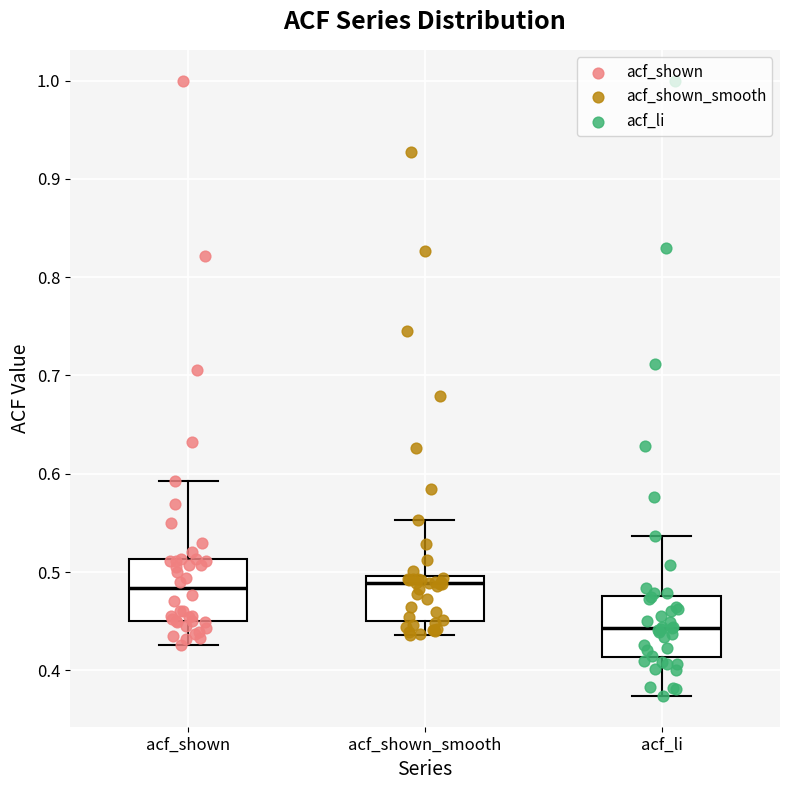

Which box has the lowest median line?

acf_li